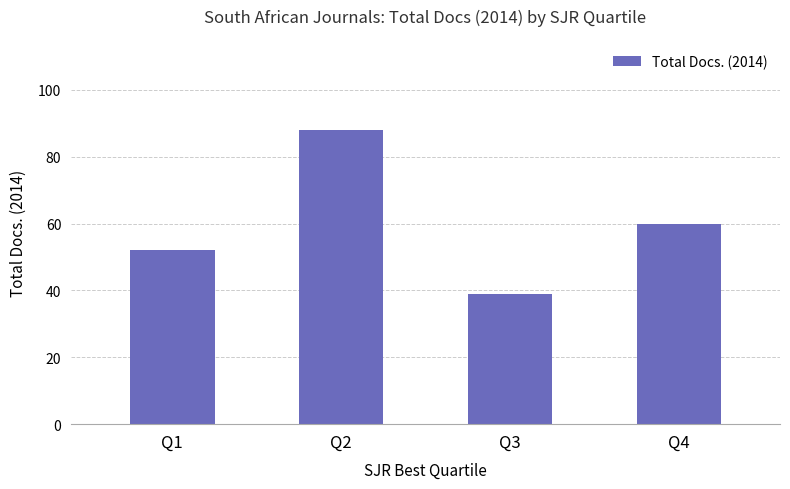

Reading left to right, transcribe all the data shown in this chart.

Q1=52	Q2=88	Q3=39	Q4=60